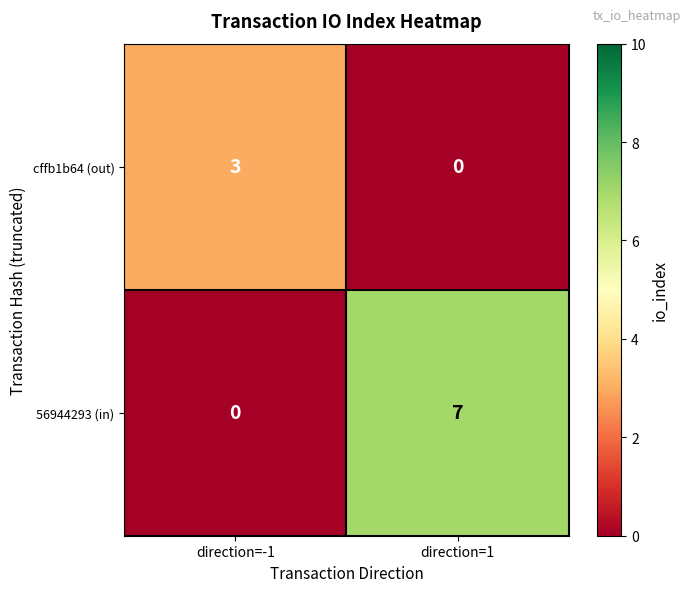

What is the average value of the 56944293 (in) series?

4